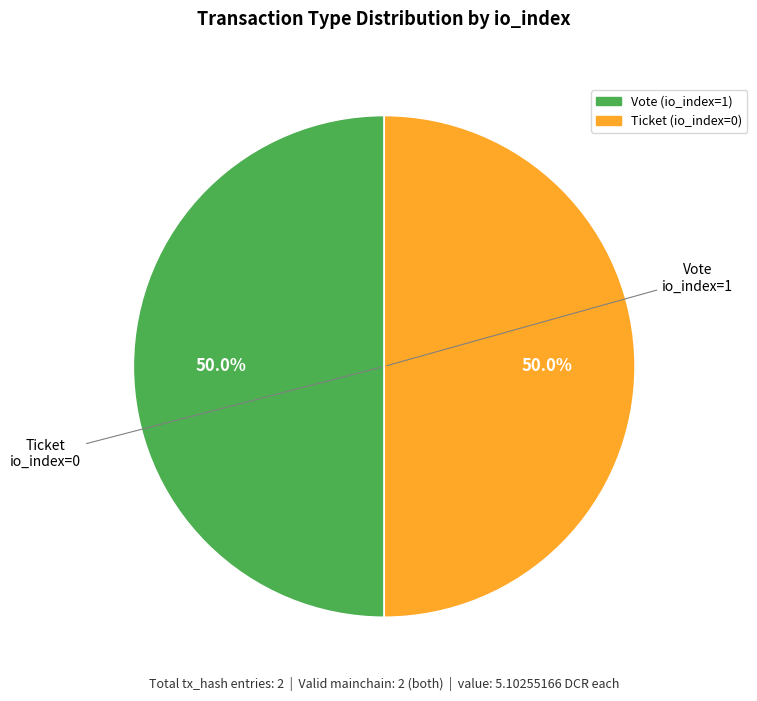

Approximately how many times larger is the value at Ticket compared to Vote?

1.0